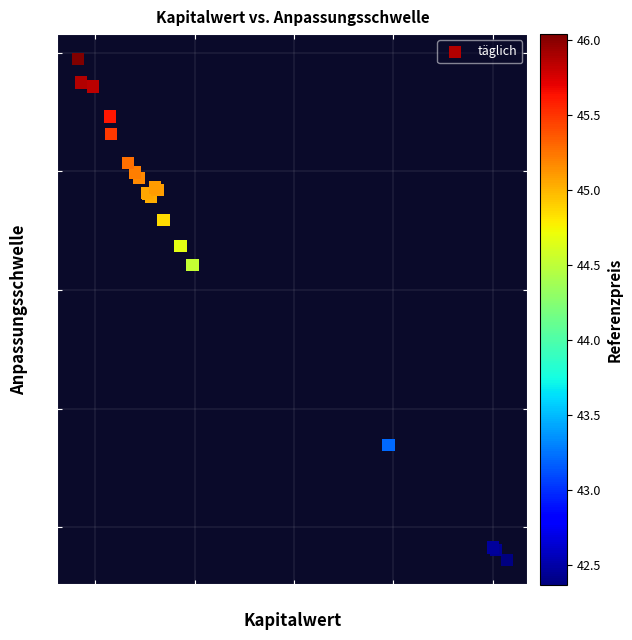

What Y value in the scatter plot is closest to 50?

49.7